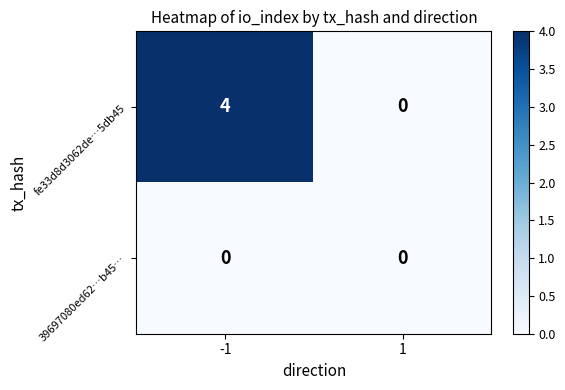

Reading left to right, transcribe all the data shown in this chart.

fe33d8d3062de…5db45: -1=4	1=0
39697080ed62…b45…: -1=0	1=0